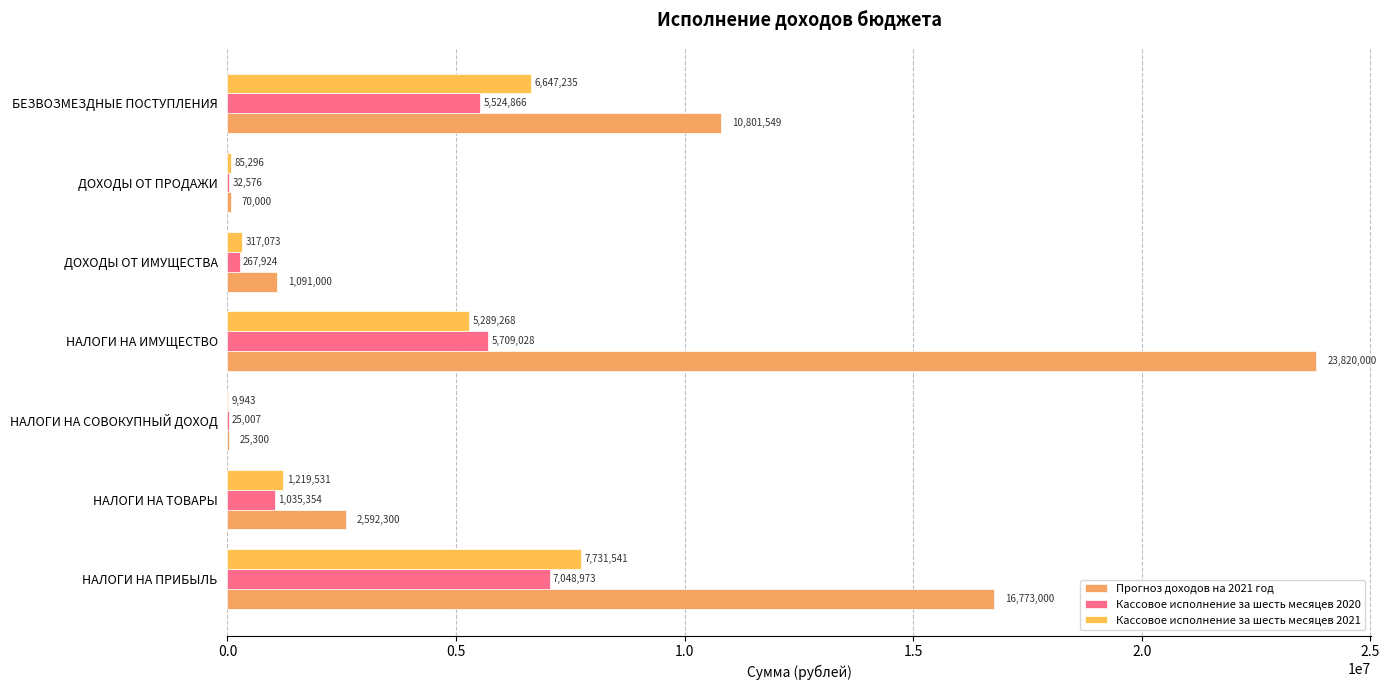

Count the number of data series in this chart.

3